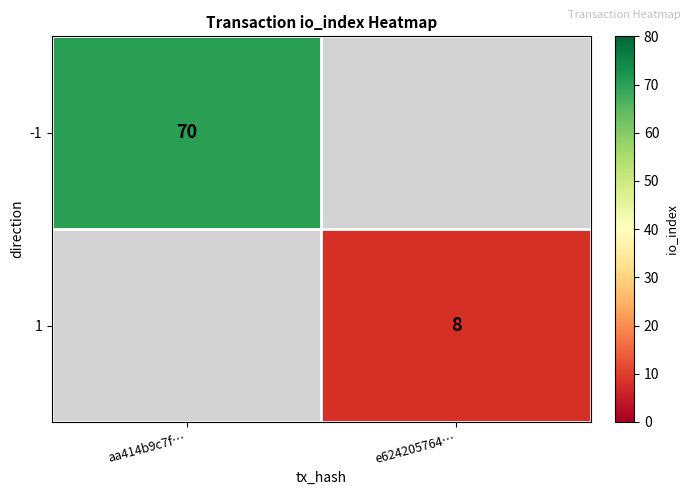

The value of -1 at aa414b9c7f… is 106. True or false?

False